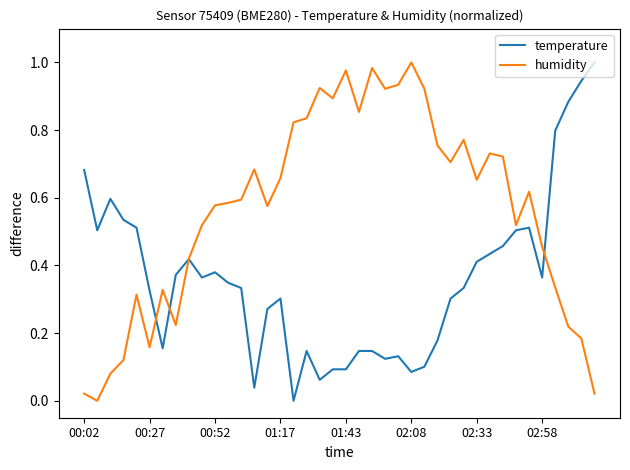

Which series has the largest total across all categories?

humidity